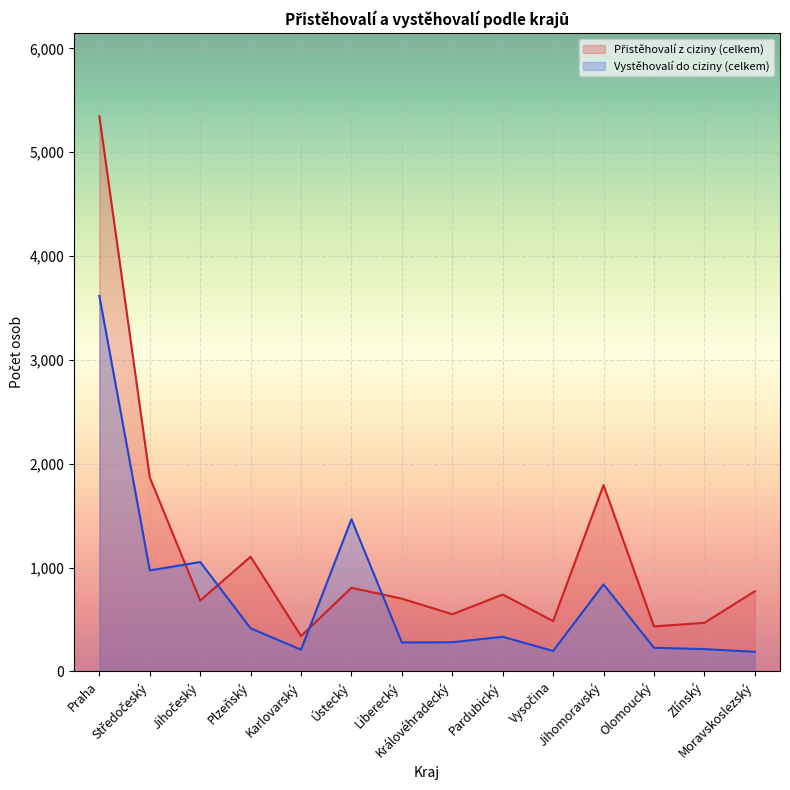

Rank the series at Liberecký from highest to lowest value.

Přistěhovalí z ciziny (celkem), Vystěhovalí do ciziny (celkem)